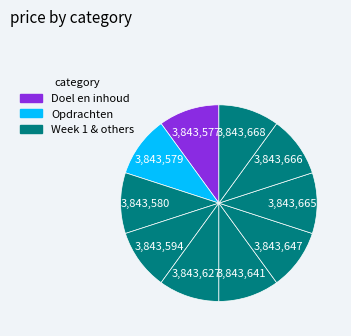

Which category has the smallest portion of the pie?

Doel en inhoud